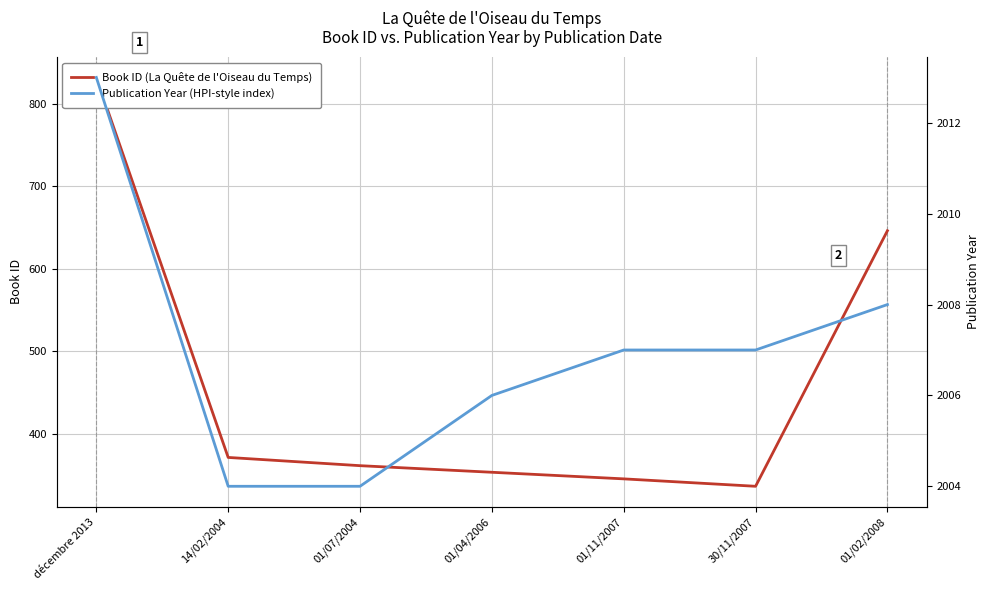

What is the value of the Book ID (La Quête de l'Oiseau du Temps) point at the 4th from the left?

353